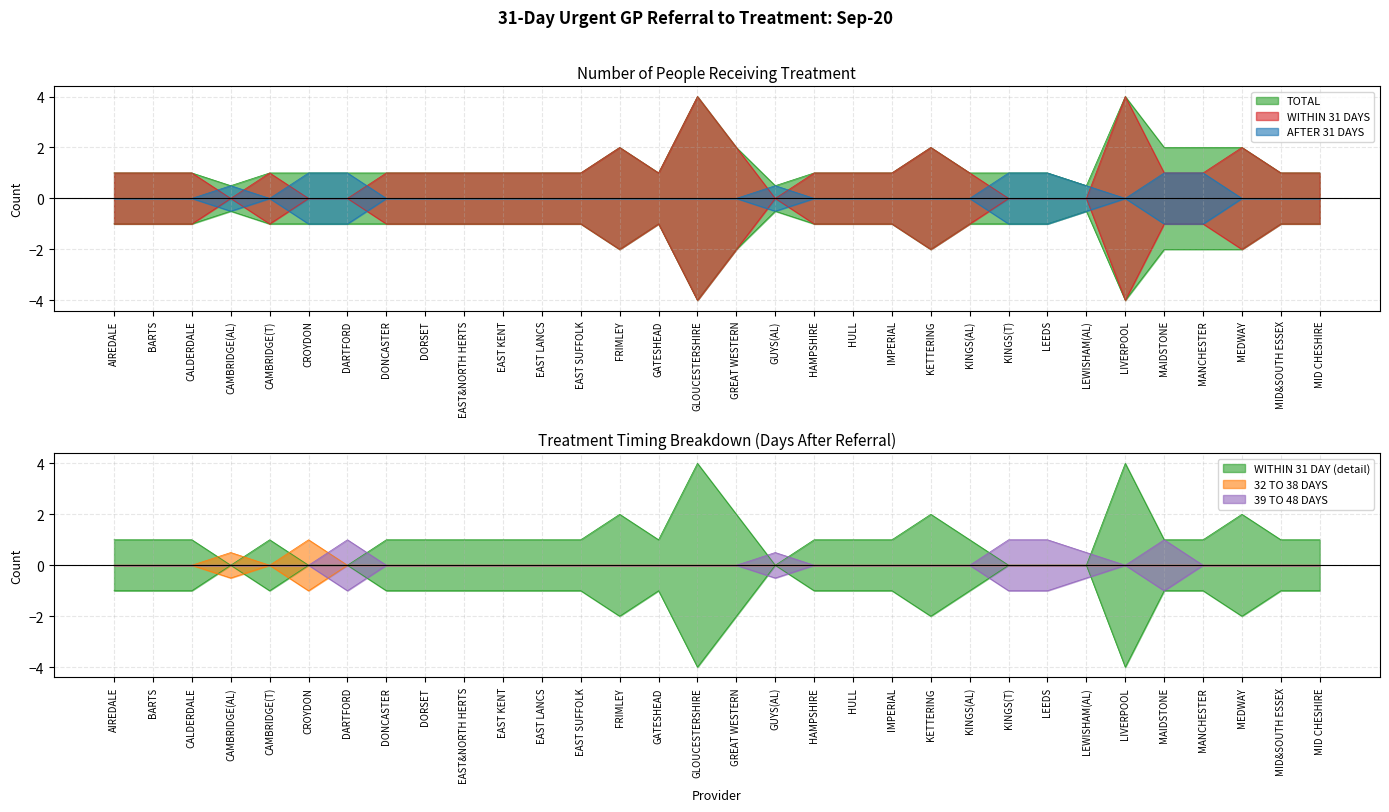

How many values in the AFTER 31 DAYS series exceed 0?

9